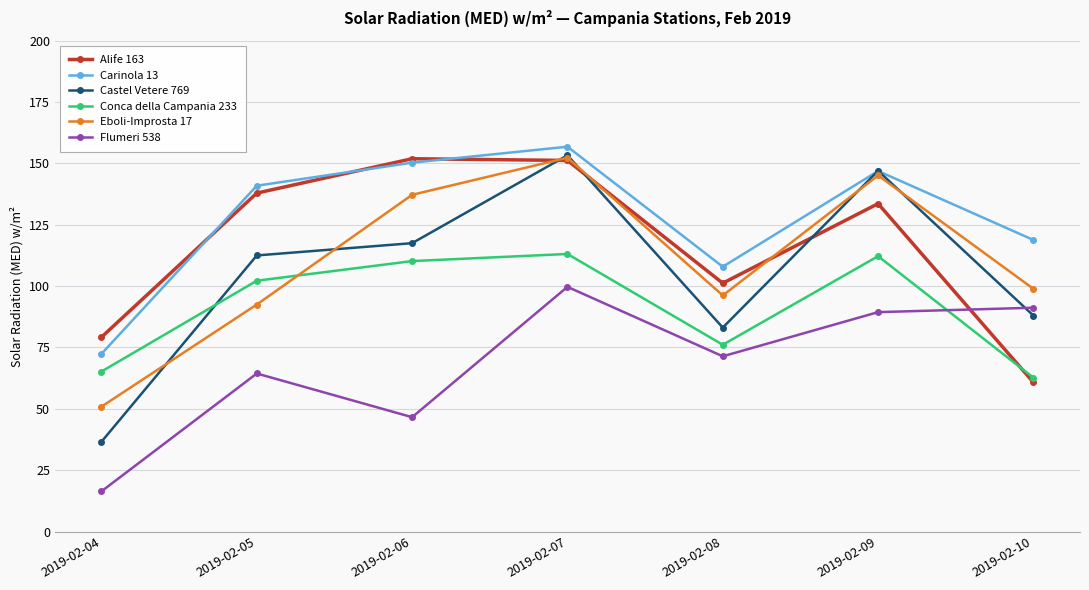

True or false: Carinola 13 has a value of 72.4 at 2019-02-04.

True